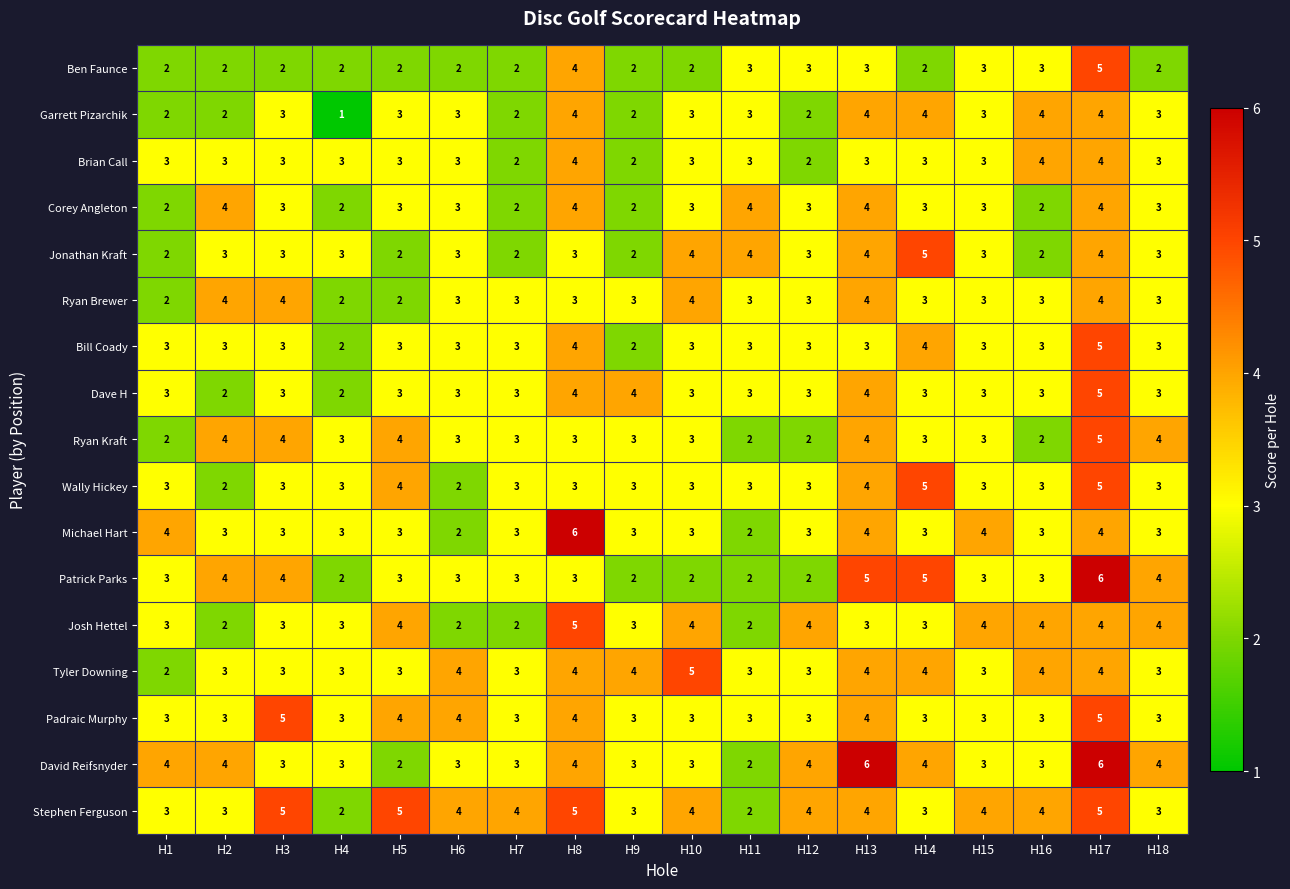

At which category is the sum across all series the highest?

H17